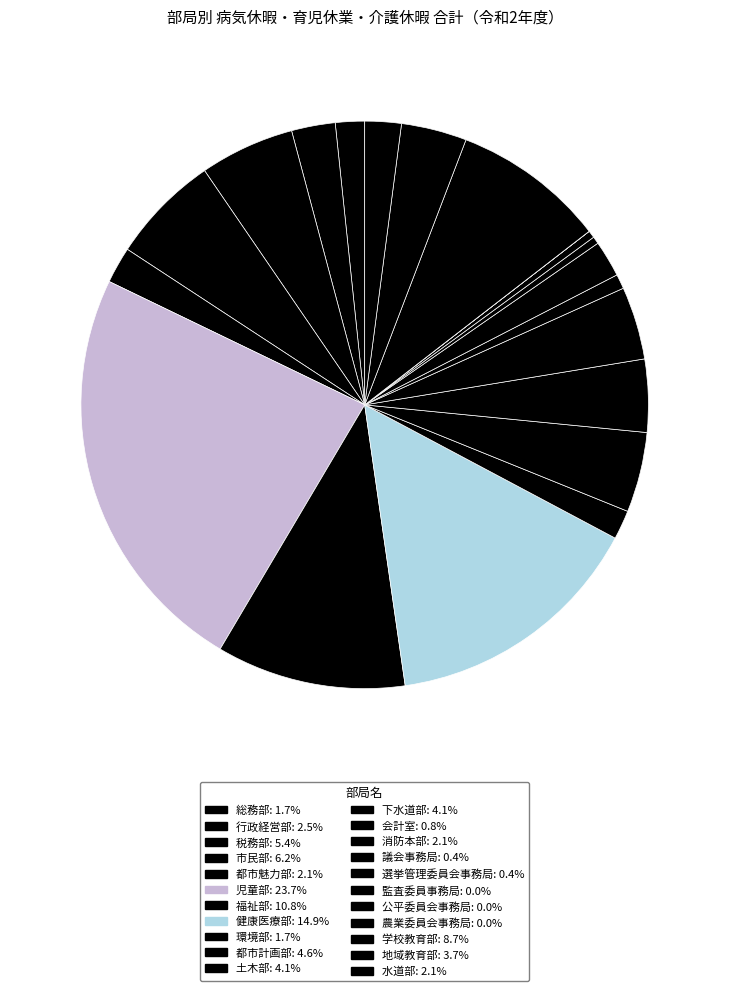

Which slice is the largest?

児童部